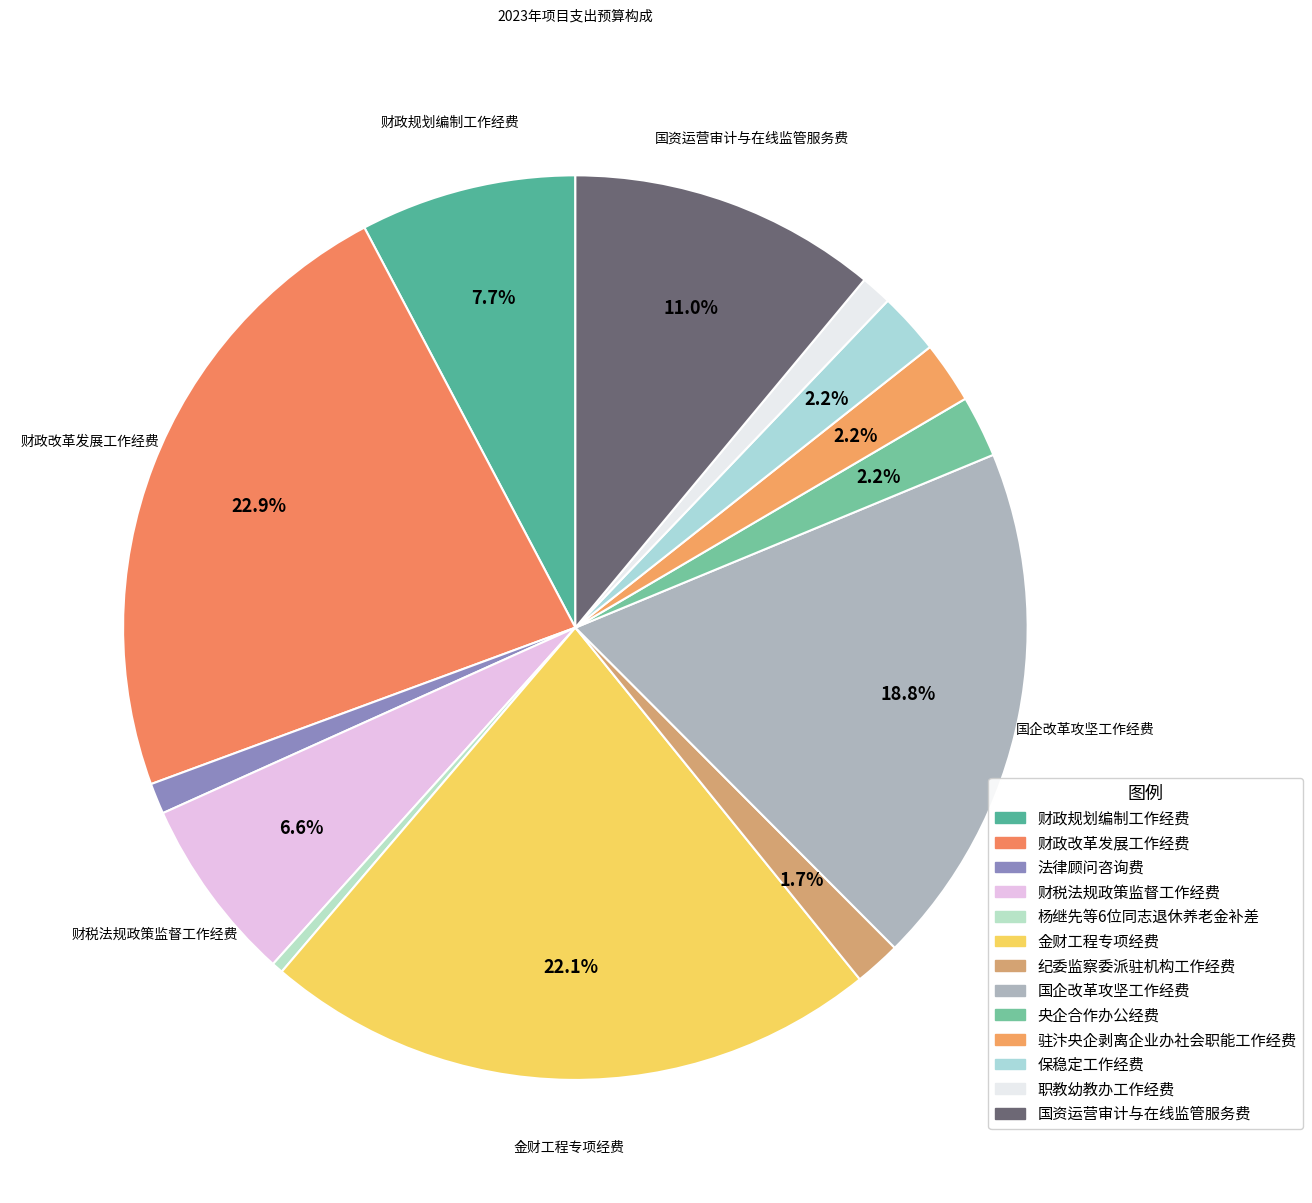

Approximately how many times larger is the value at 财政改革发展工作经费 compared to 金财工程专项经费?

1.0